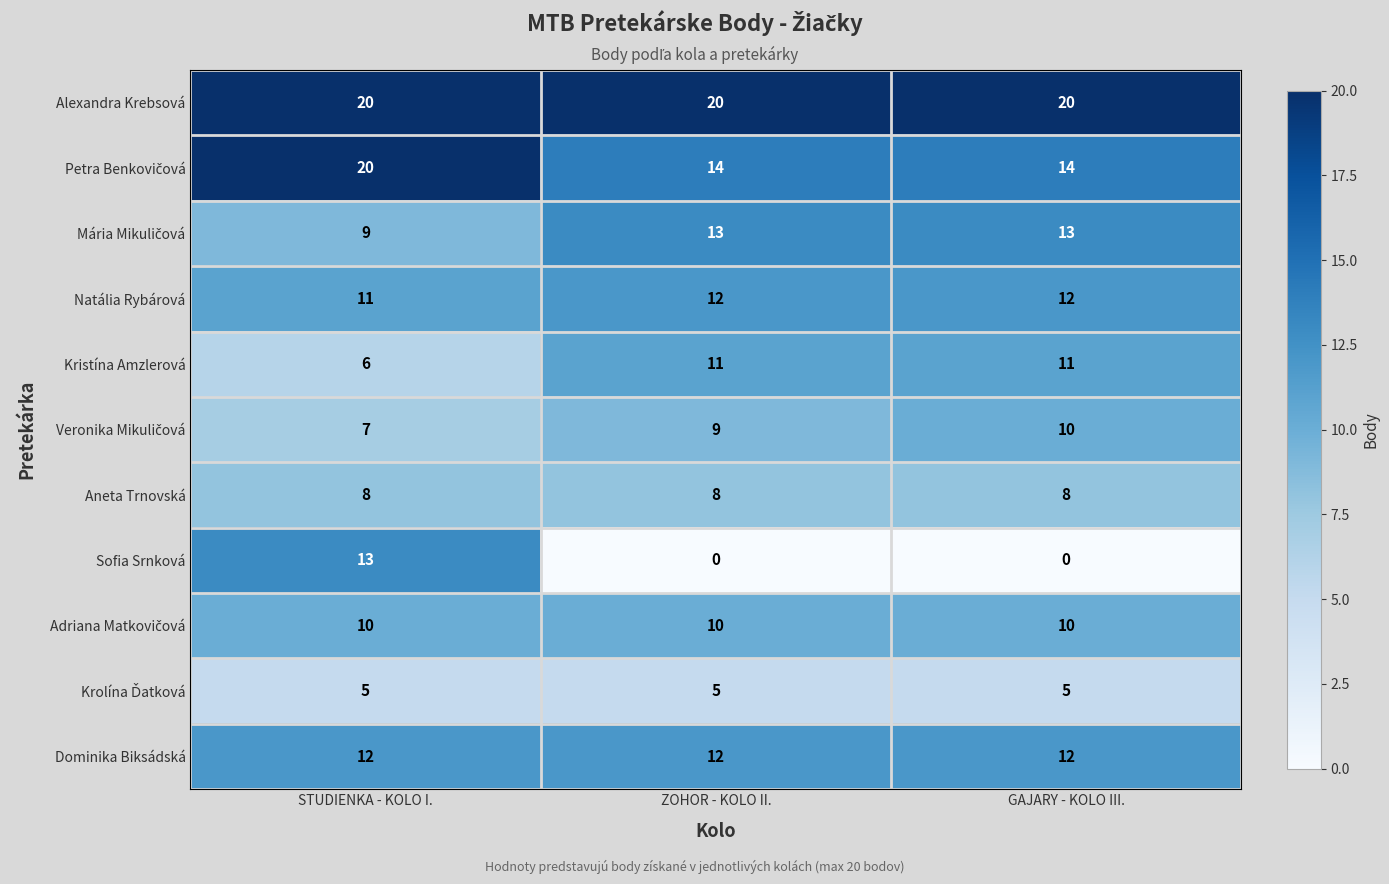

Which series has the largest total across all categories?

Alexandra Krebsová